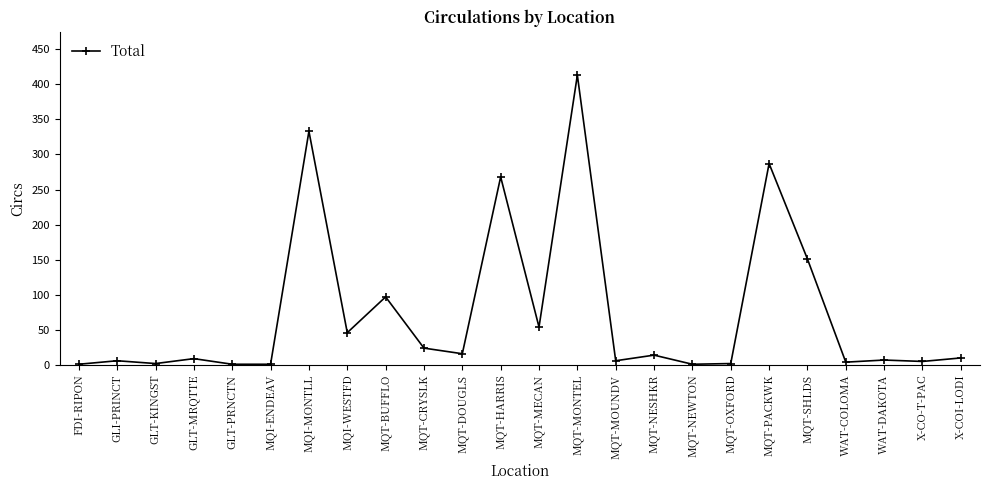

What is the sum of all values?

1758